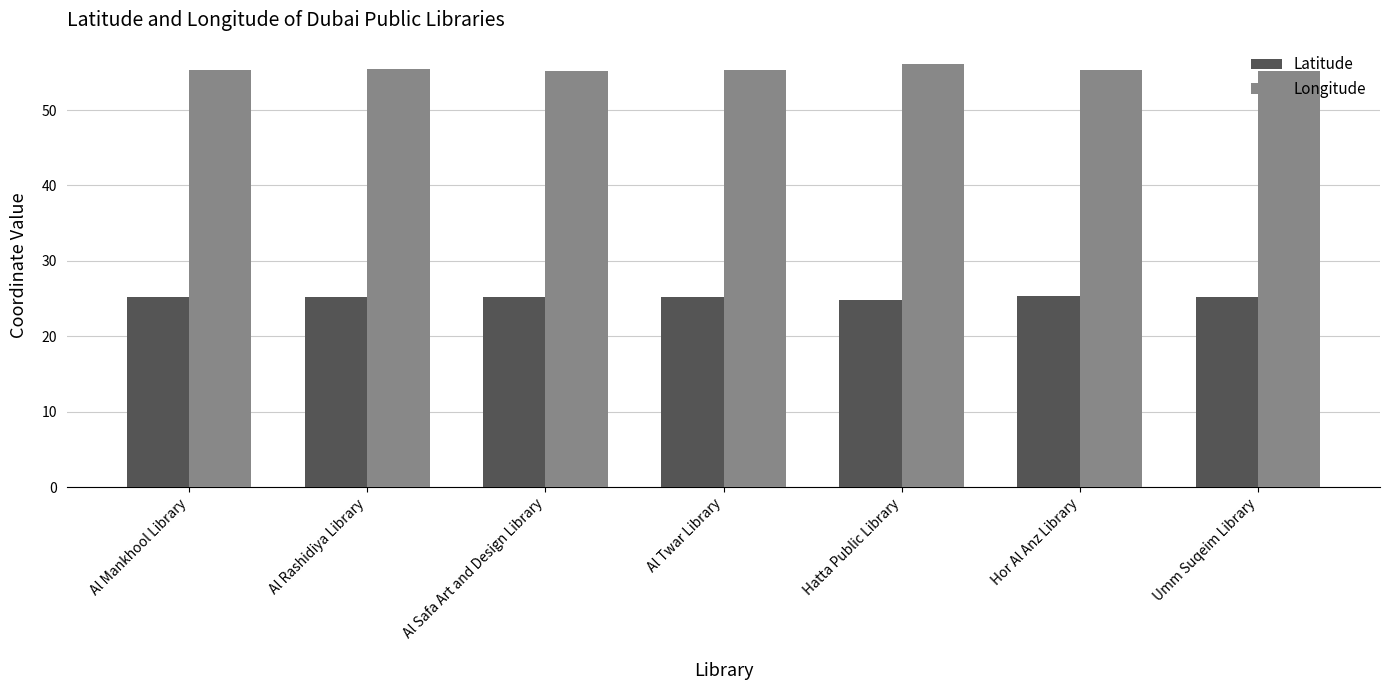

What is the difference between the maximum and minimum values in the Longitude series?

0.9